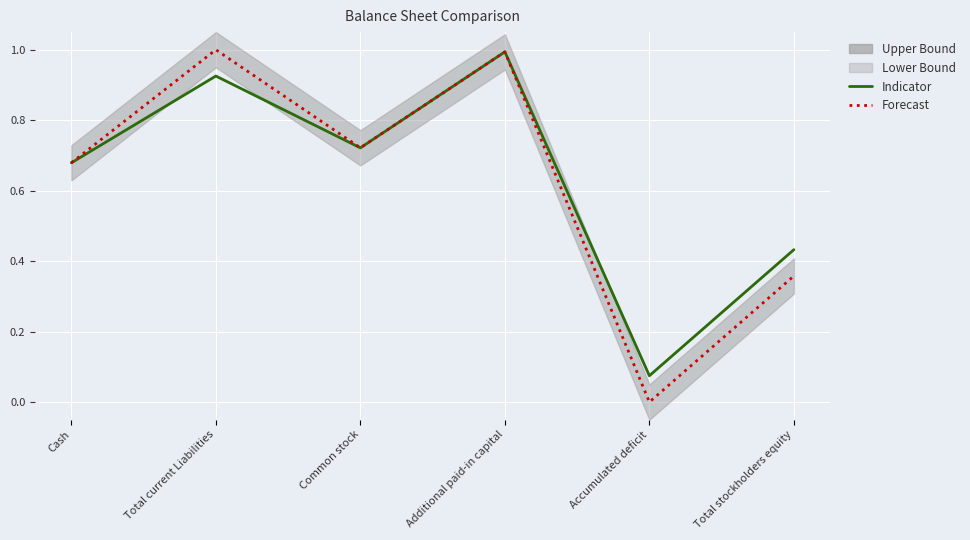

Reading left to right, list all the values displayed in this chart.

Indicator: 0.7	0.9	0.7	1.0	0.1	0.4
Forecast: 0.7	1.0	0.7	1.0	0.0	0.4